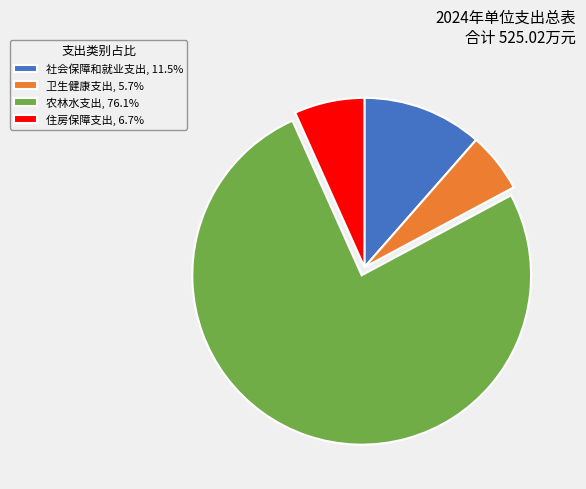

Do 农林水支出, 76.1% and 卫生健康支出, 5.7% together represent more than half of the pie?

Yes